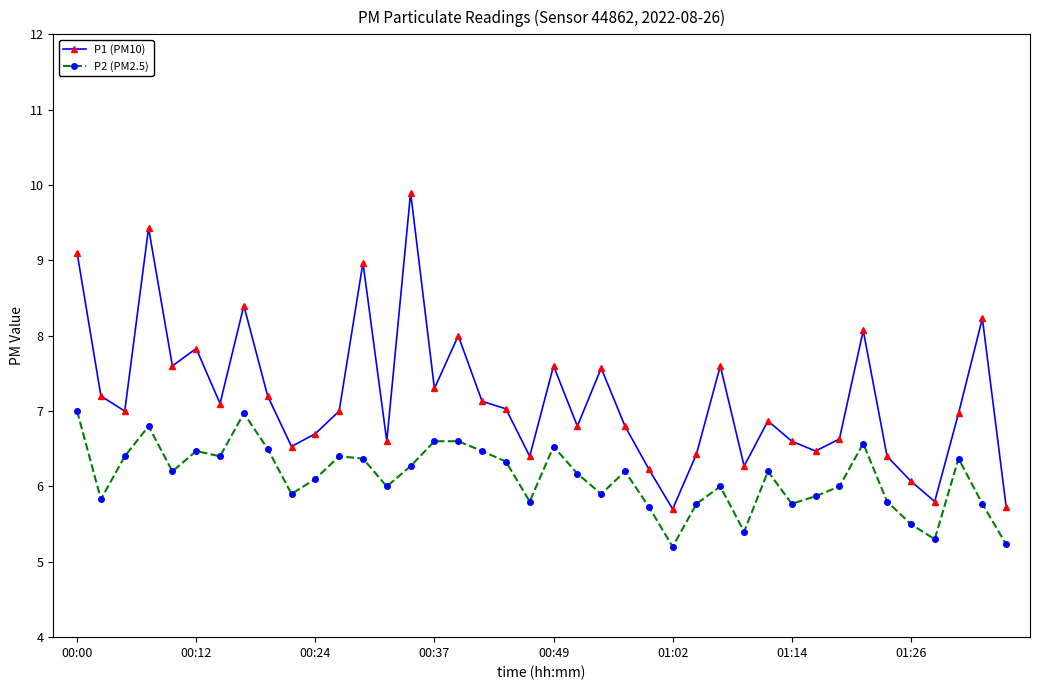

What is the difference between the second highest and second lowest values in the P1 (PM10) series?

3.7